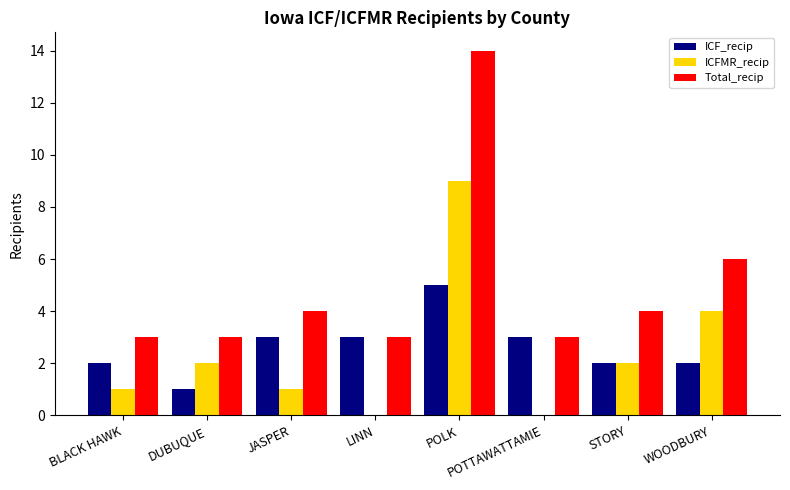

Which label corresponds to the largest value in the chart?

POLK